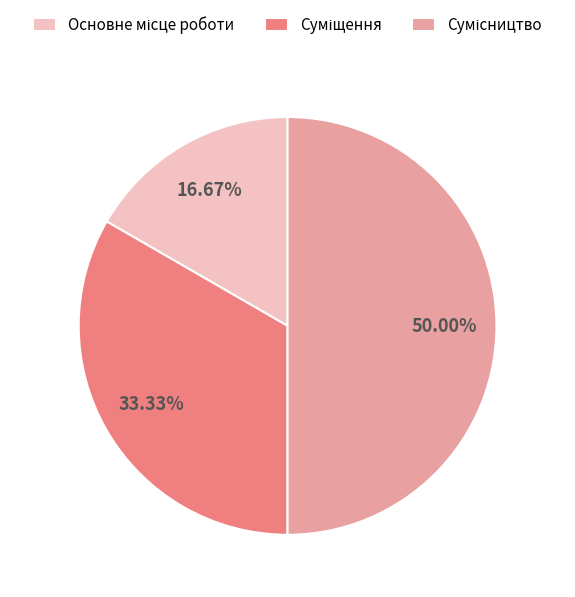

How many segments does this pie chart have?

3